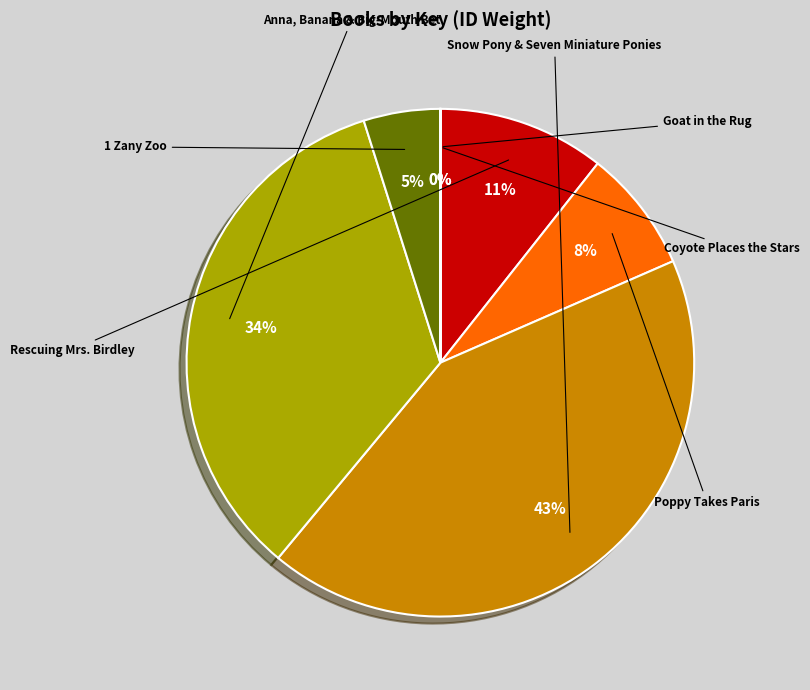

Is Poppy Takes Paris the majority of the pie?

No